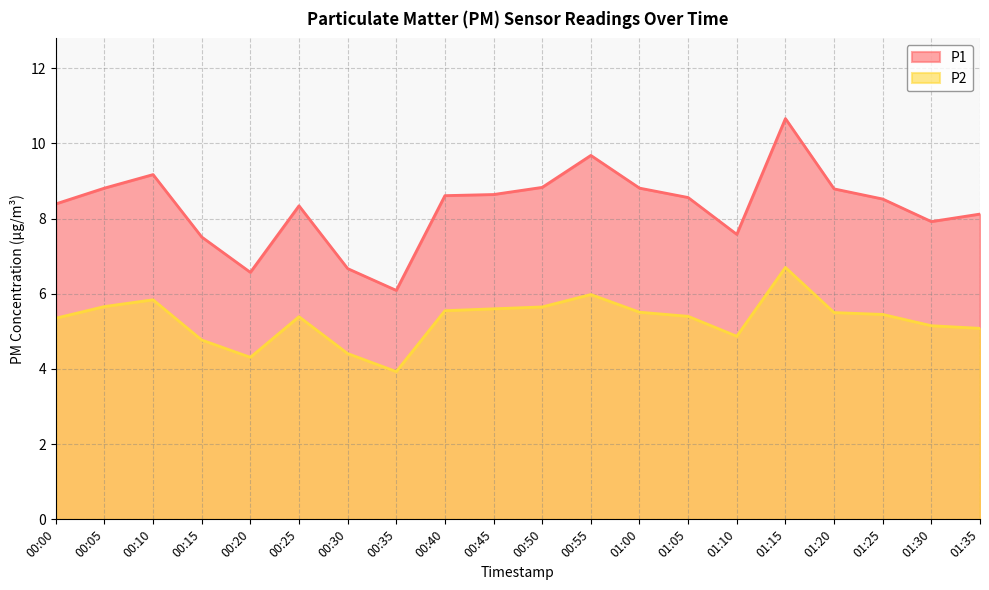

What is the label of the 8th point from the left?

00:35